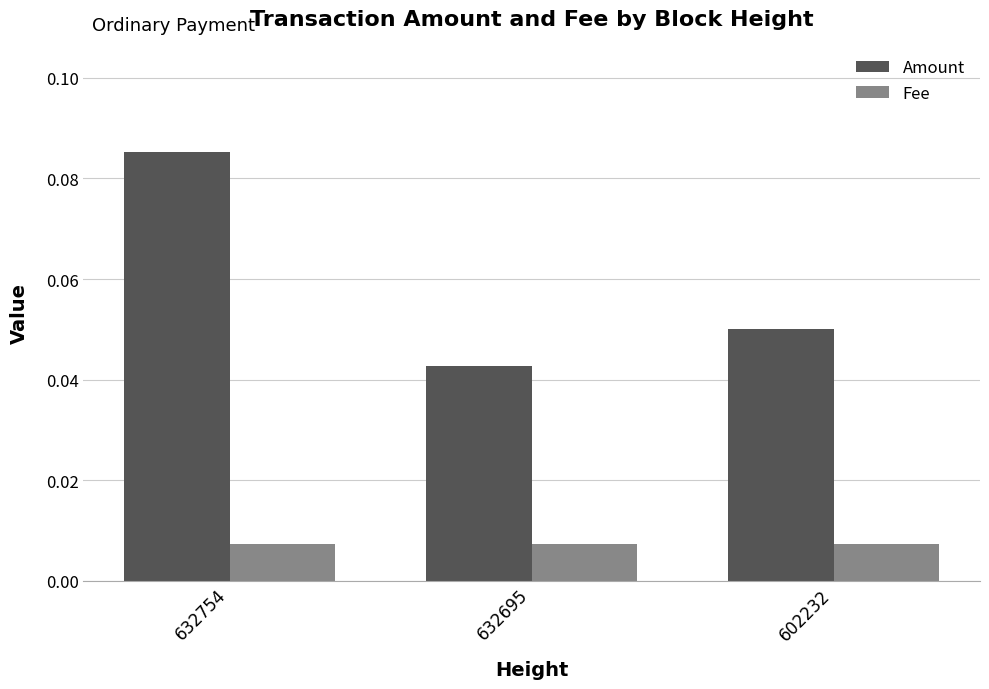

What are all the series names shown in the legend?

Amount, Fee